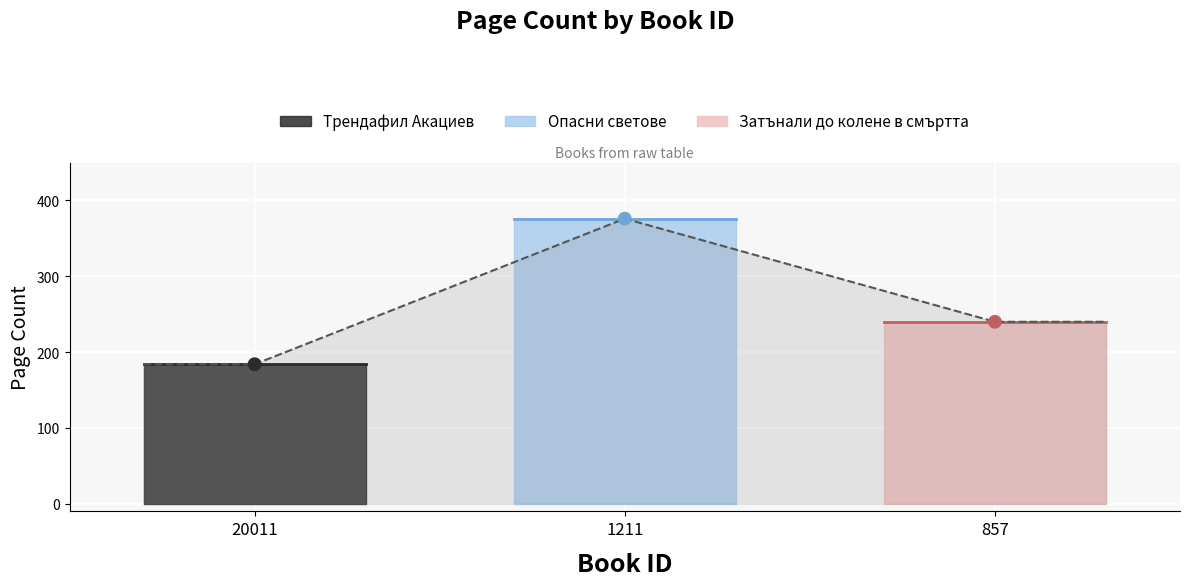

Approximately how many times larger is the value at 20011 compared to 1211?

0.5